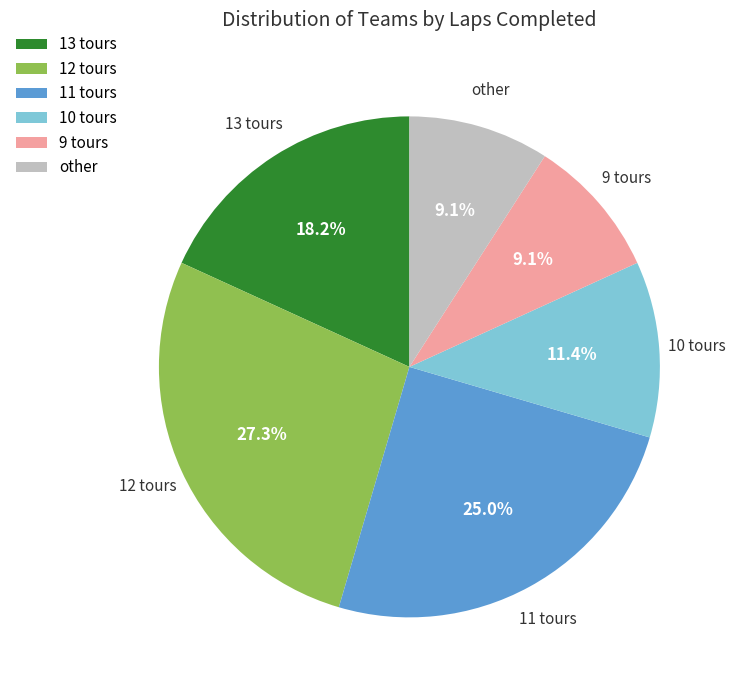

To the nearest percent, what is the average slice percentage?

17%